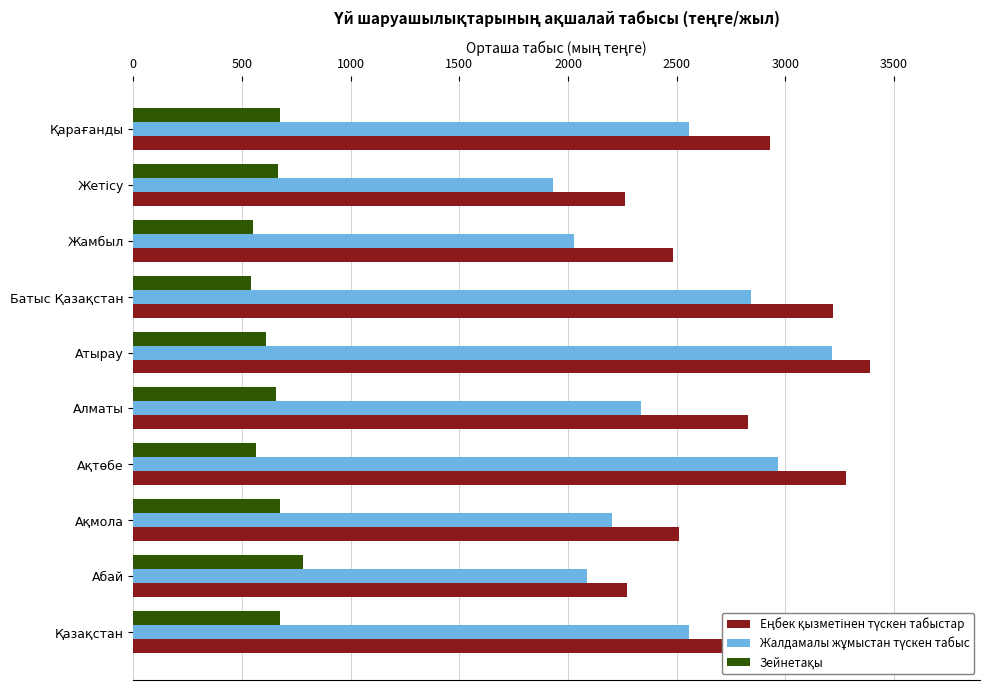

What is the minimum value shown in the chart?

539.4